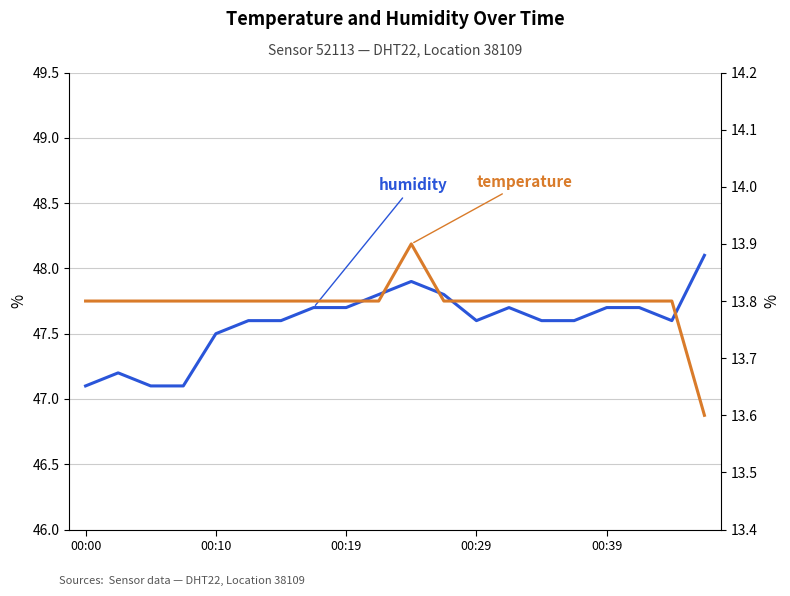

Does the chart display data point markers on the line(s)?

No